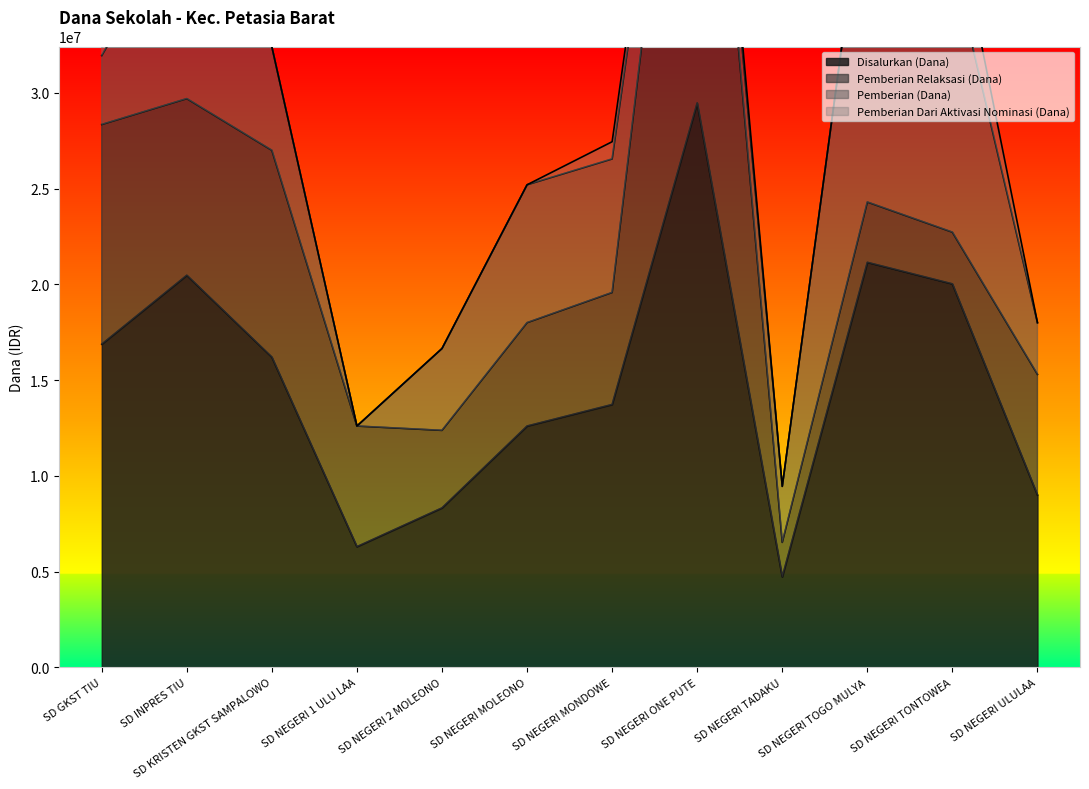

Between SD KRISTEN GKST SAMPALOWO and SD NEGERI MONDOWE, which series saw the biggest shift?

Pemberian Relaksasi (Dana)